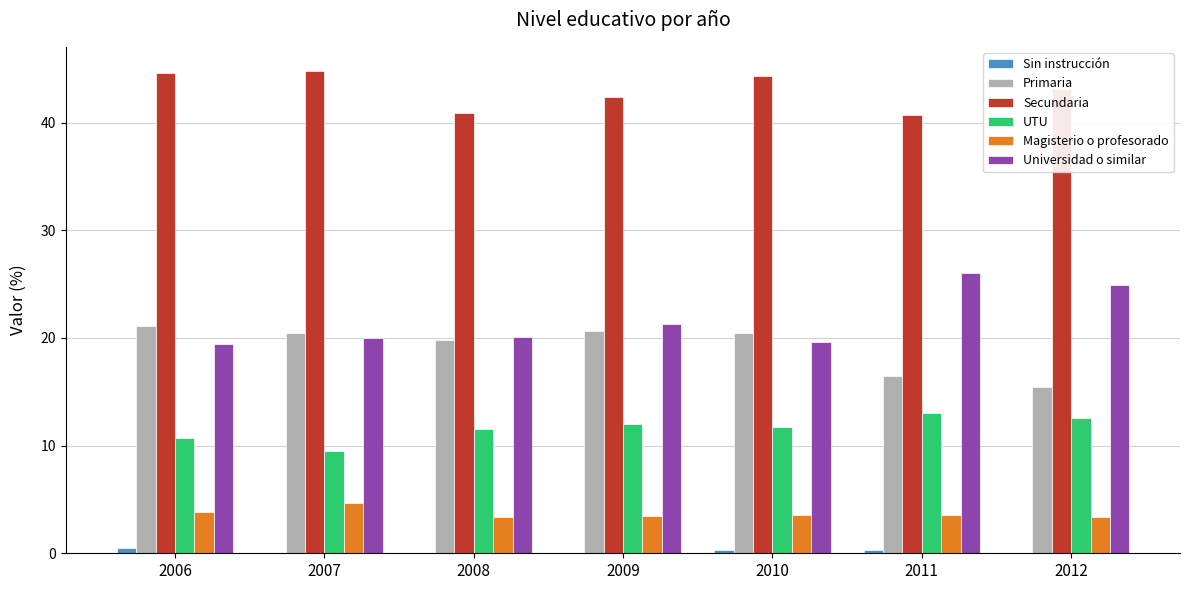

What is the sum of all Secundaria values?

300.8